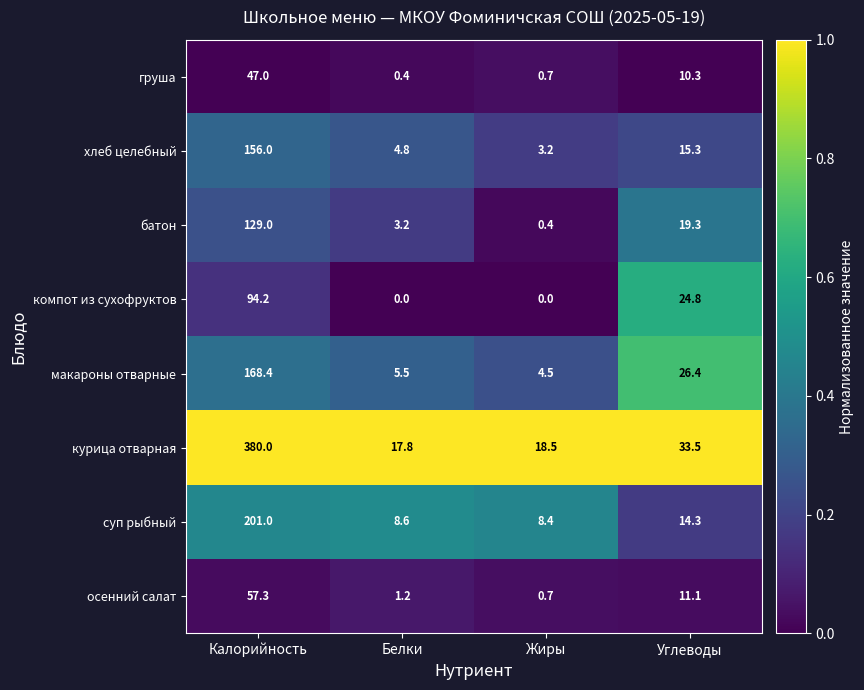

Where does the компот из сухофруктов series first go above 24?

Калорийность